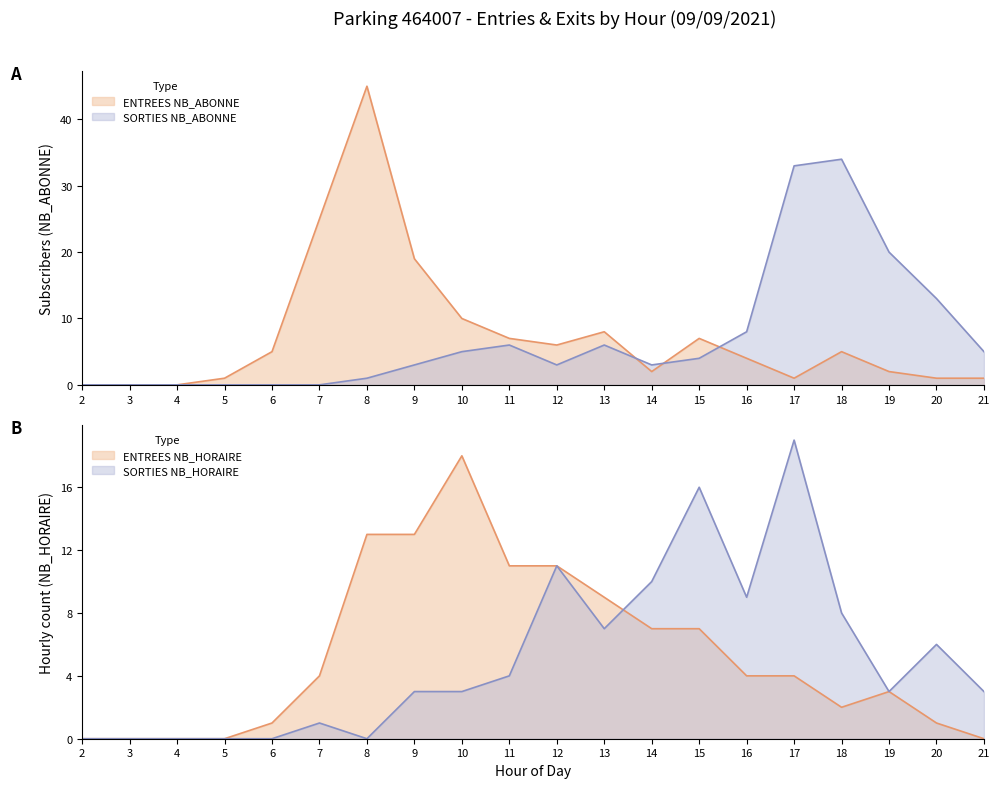

Reading left to right, list all the values displayed in this chart.

ENTREES NB_HORAIRE: 2=0	3=0	4=0	5=0	6=1	7=4	8=13	9=13	10=18	11=11	12=11	13=9	14=7	15=7	16=4	17=4	18=2	19=3	20=1	21=0
ENTREES NB_ABONNE: 2=0	3=0	4=0	5=1	6=5	7=25	8=45	9=19	10=10	11=7	12=6	13=8	14=2	15=7	16=4	17=1	18=5	19=2	20=1	21=1
SORTIES NB_HORAIRE: 2=0	3=0	4=0	5=0	6=0	7=1	8=0	9=3	10=3	11=4	12=11	13=7	14=10	15=16	16=9	17=19	18=8	19=3	20=6	21=3
SORTIES NB_ABONNE: 2=0	3=0	4=0	5=0	6=0	7=0	8=1	9=3	10=5	11=6	12=3	13=6	14=3	15=4	16=8	17=33	18=34	19=20	20=13	21=5